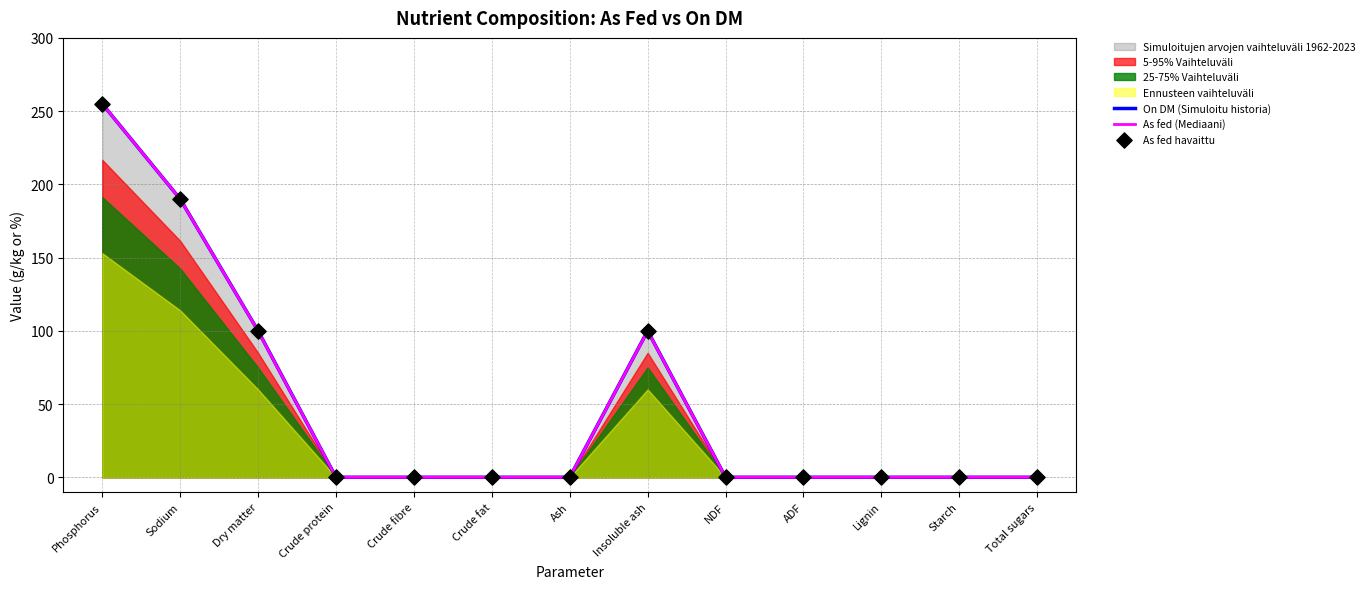

At which category is the sum across all series the highest?

Phosphorus